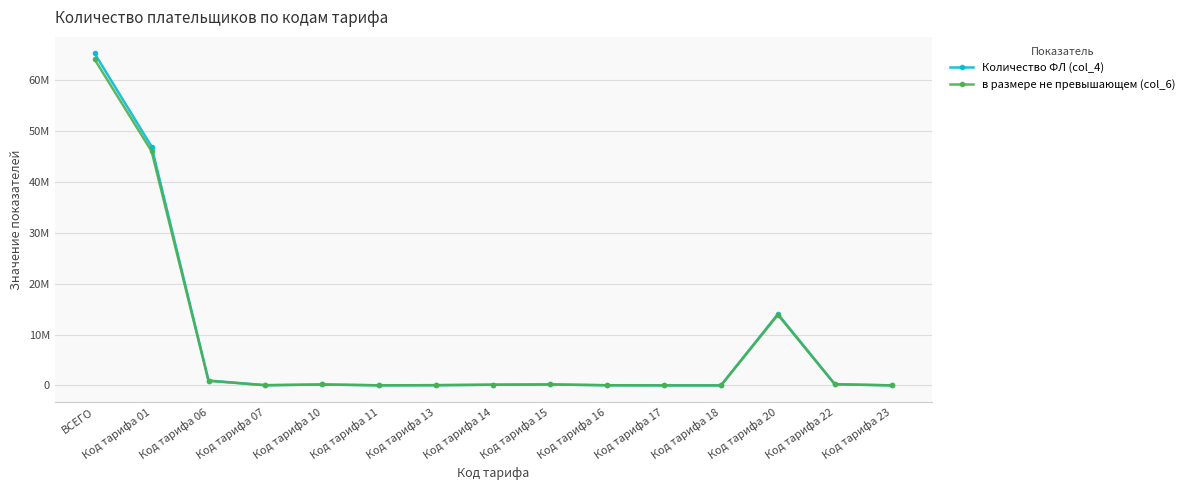

What are all the series names shown in the legend?

Количество ФЛ (col_4), в размере не превышающем (col_6)